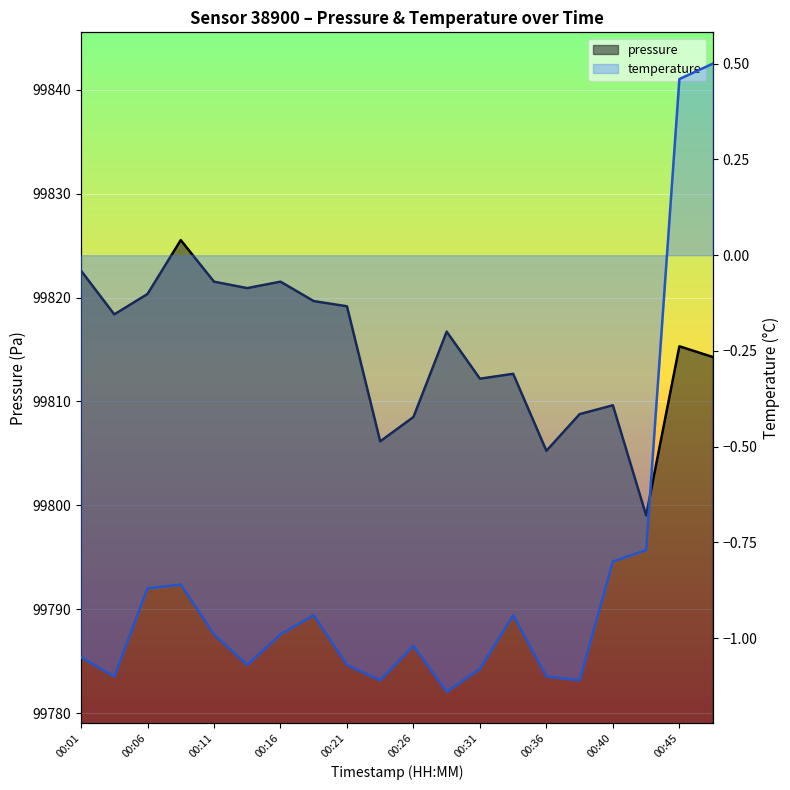

What is the sum of all temperature values?

-17.1